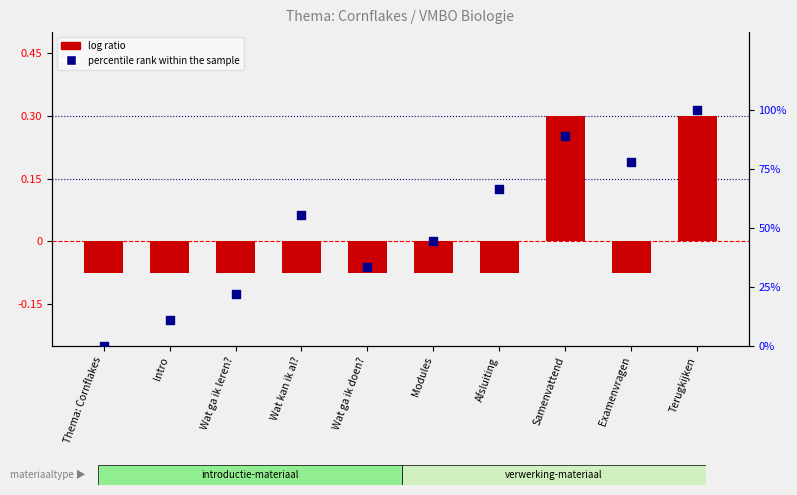

Which series reaches the maximum Y coordinate?

percentile rank within the sample